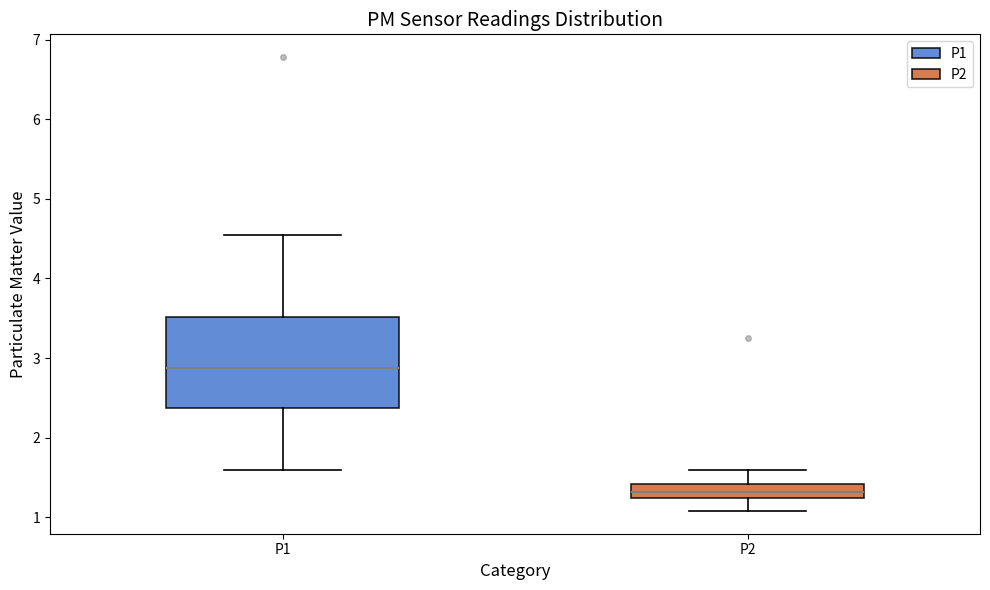

Where does the lower whisker of the box for P2 end on the y-axis? The values are not printed on the chart, so give them approximately, as read against the axis.

1.1